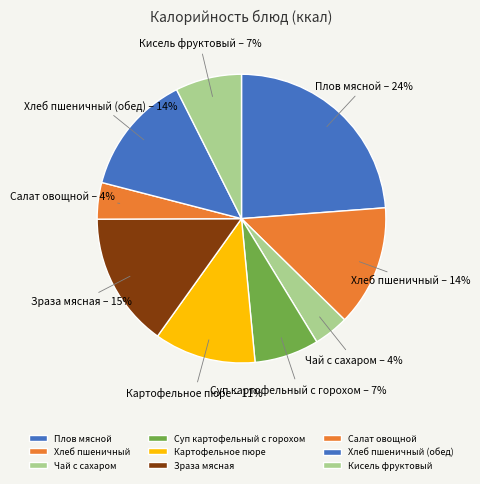

How many segments does this pie chart have?

9